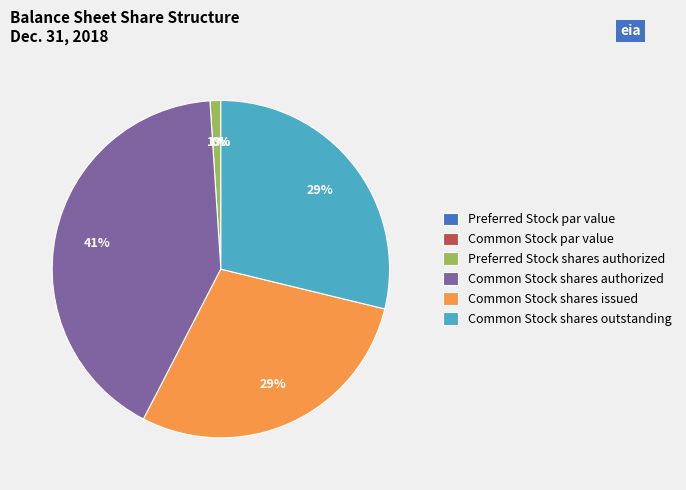

To the nearest percent, what is the average slice percentage?

17%